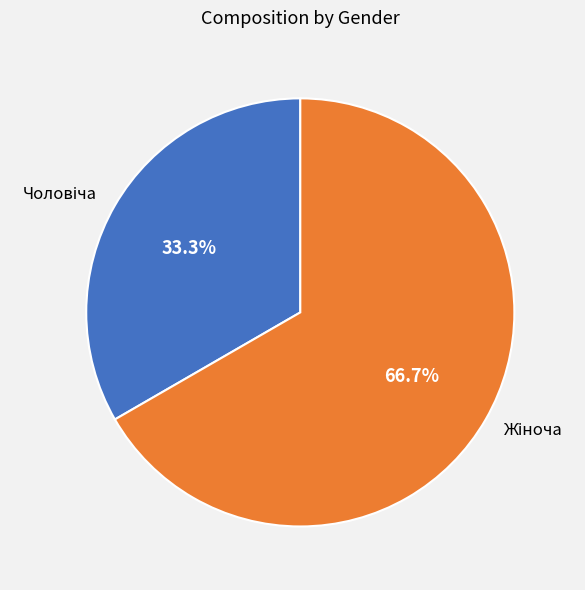

Is there a majority slice in this chart?

Yes